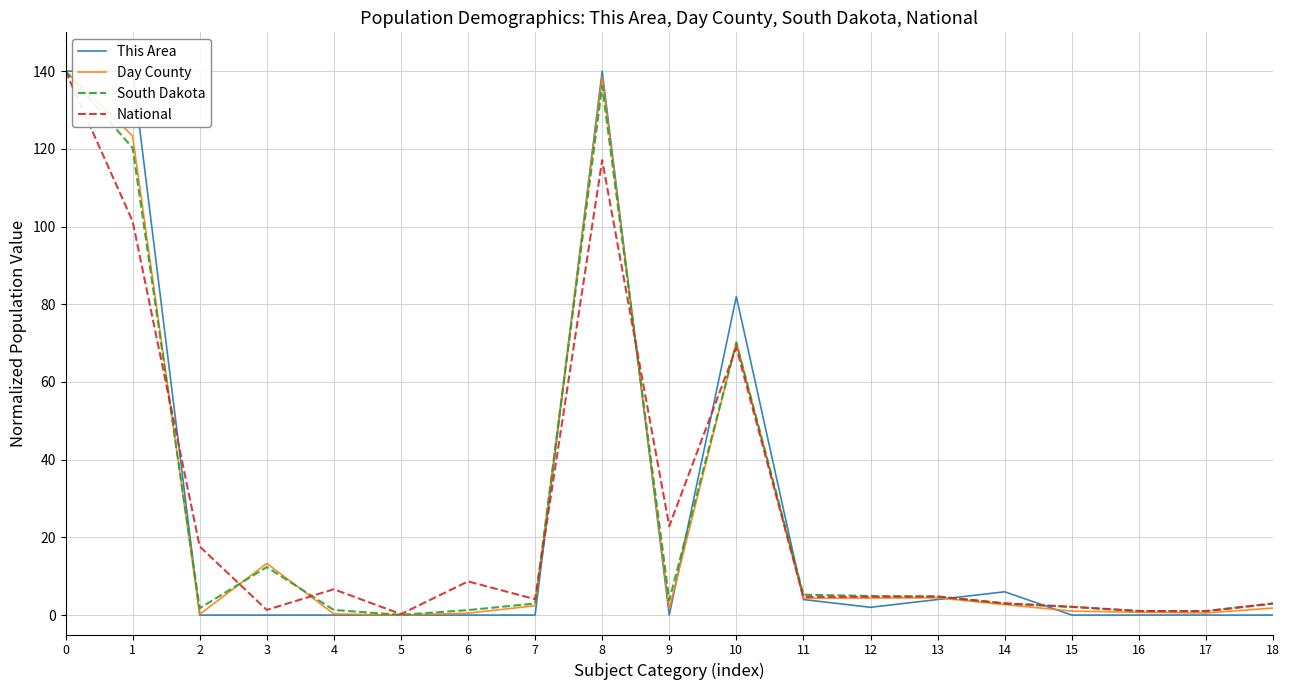

After their last crossing, which series has the higher values: This Area or South Dakota?

South Dakota